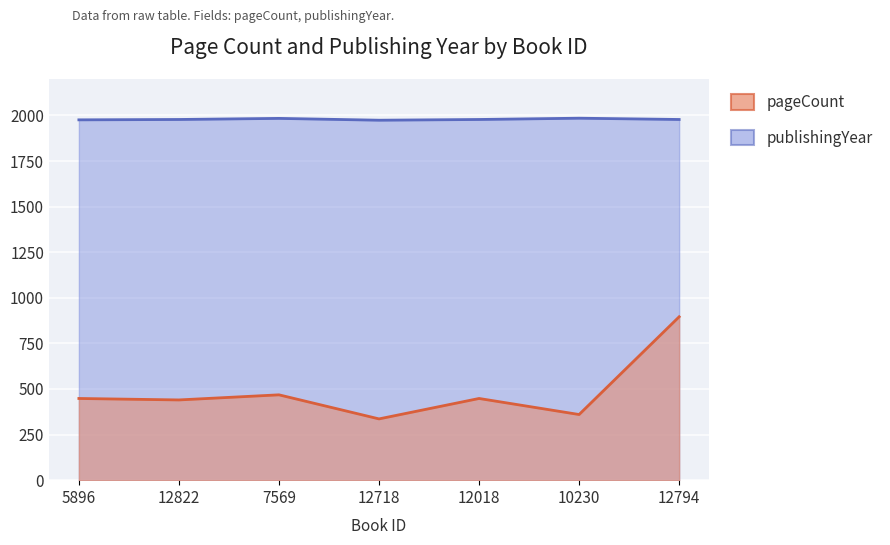

Reading left to right, transcribe all the data shown in this chart.

pageCount: 448	440	468	336	448	360	896
publishingYear: 1976	1978	1984	1974	1978	1985	1978